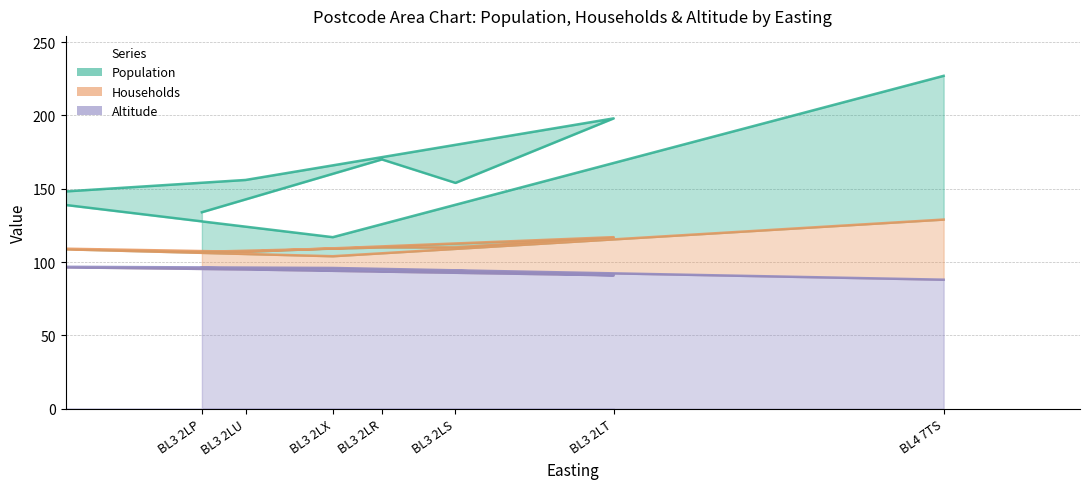

True or false: Altitude and Households intersect in this chart.

False